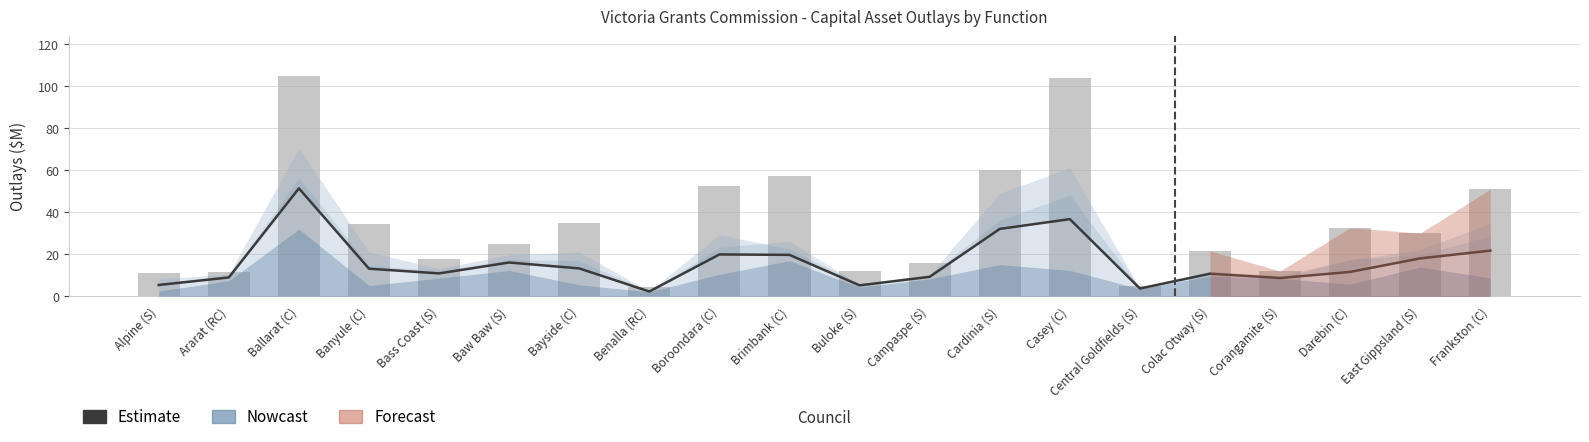

How many data points in Total Outlays are less than 30?

10